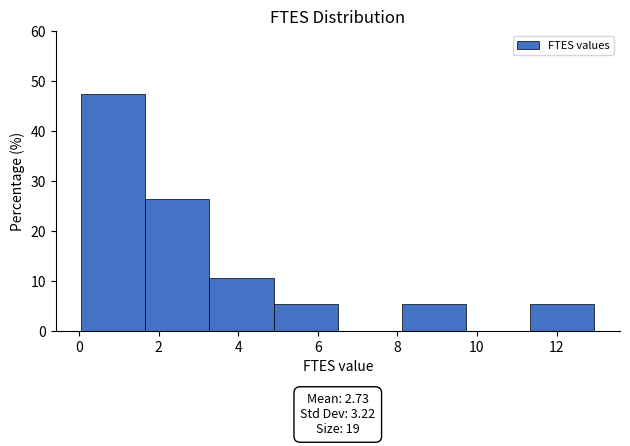

Which range on the x-axis has the tallest bar?

0.0 to 1.6